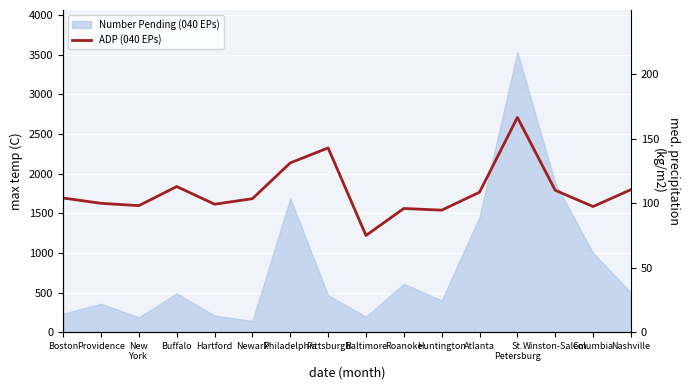

What is the difference between the second highest and minimum values?

67.8